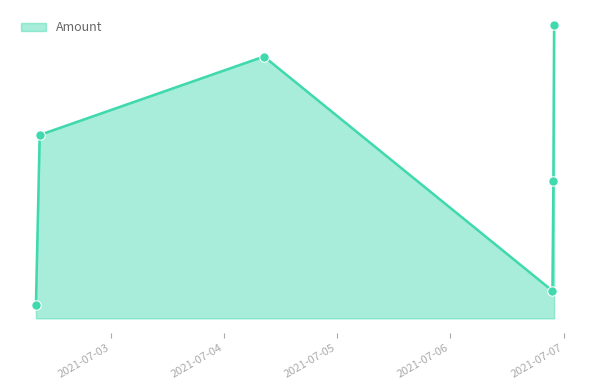

Does the chart display data point markers on the line(s)?

No